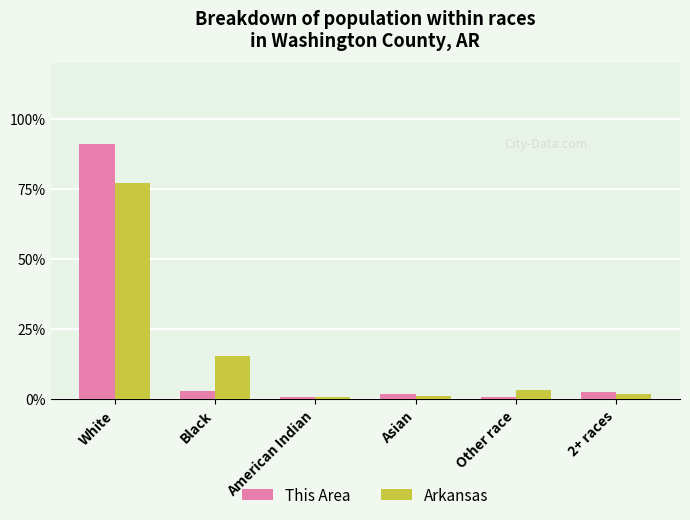

What is the spread (max minus min) of values at White?

14.0